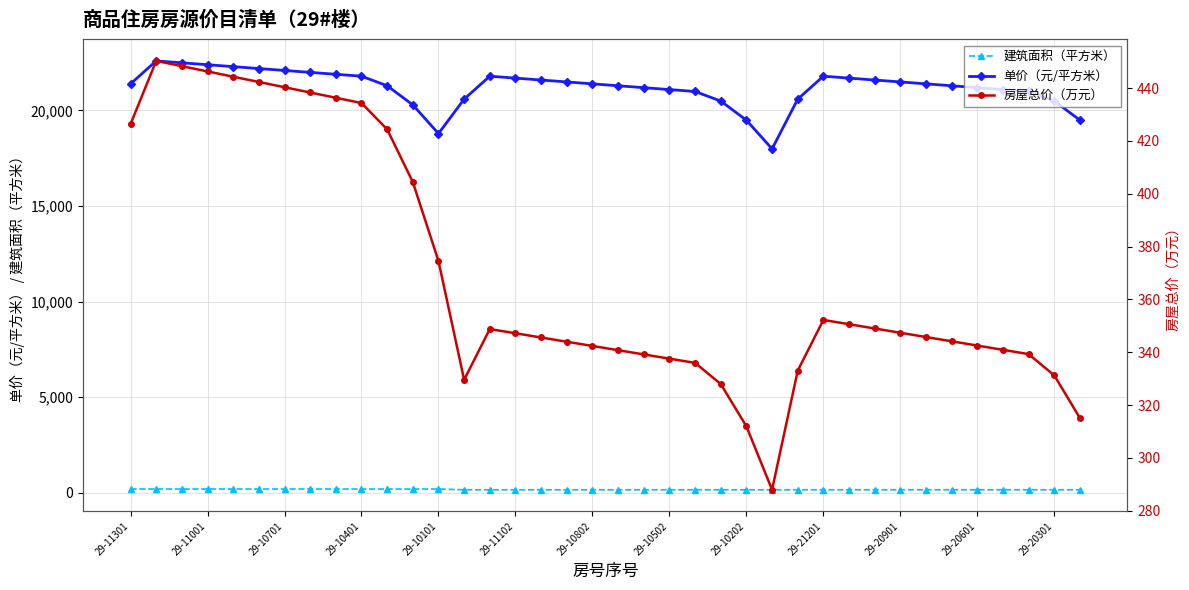

The value of 单价（元/平方米） at 29-11102 is 21684.6. True or false?

True